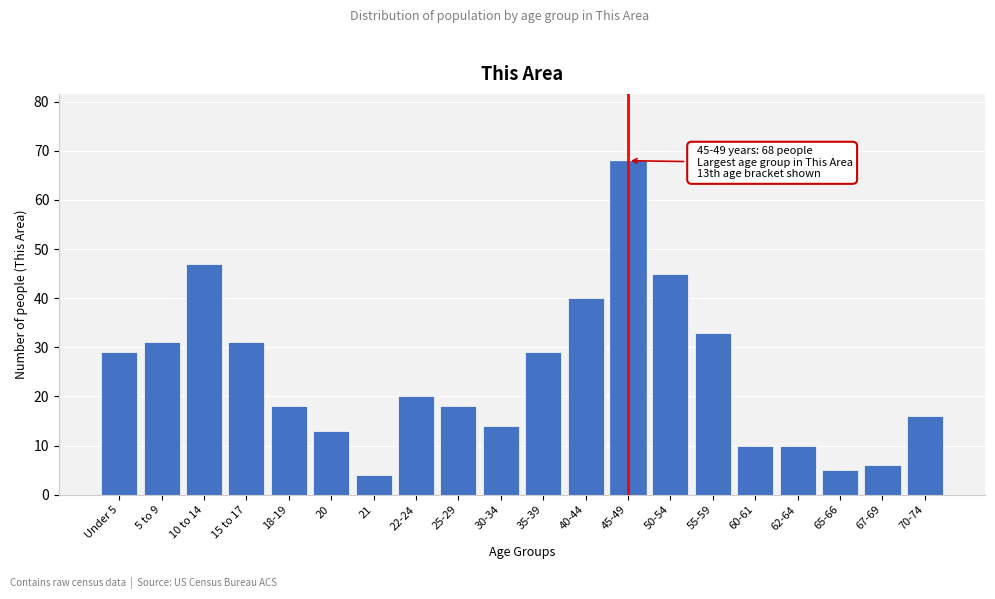

Reading left to right, transcribe all the data shown in this chart.

Under 5=29	5 to 9=31	10 to 14=47	15 to 17=31	18-19=18	20=13	21=4	22-24=20	25-29=18	30-34=14	35-39=29	40-44=40	45-49=68	50-54=45	55-59=33	60-61=10	62-64=10	65-66=5	67-69=6	70-74=16